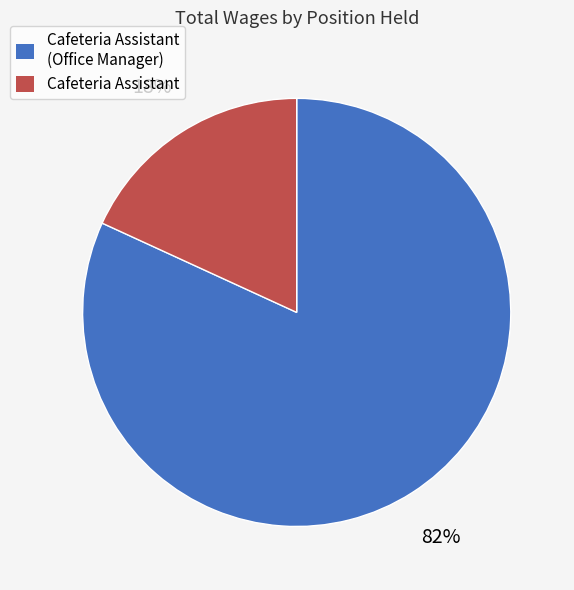

Does any single category account for the majority?

Yes